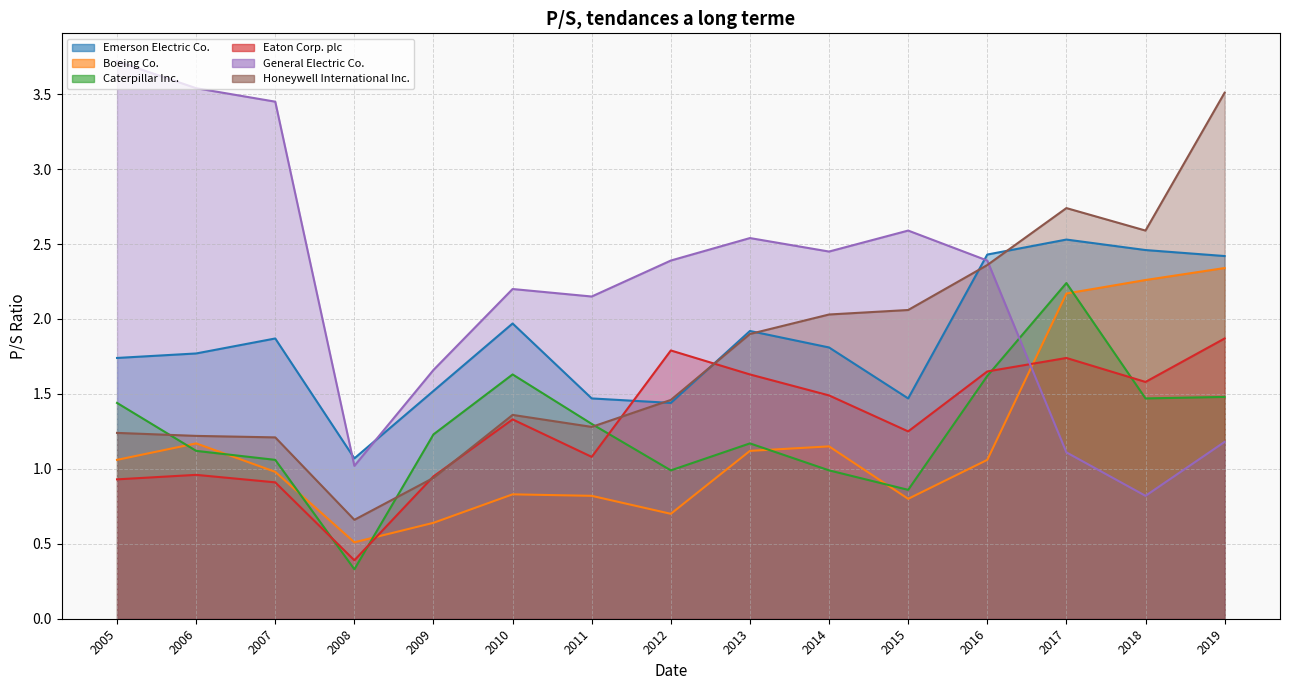

List the series in order of their peak value, highest first.

General Electric Co., Honeywell International Inc., Emerson Electric Co., Boeing Co., Caterpillar Inc., Eaton Corp. plc